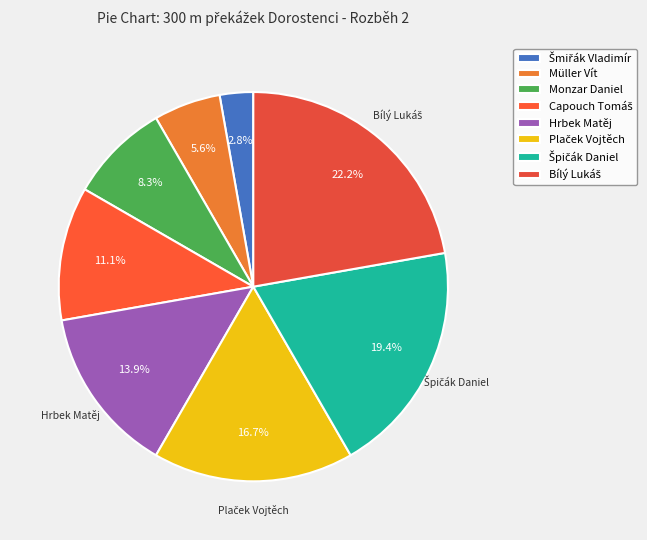

Does any single category account for the majority?

No